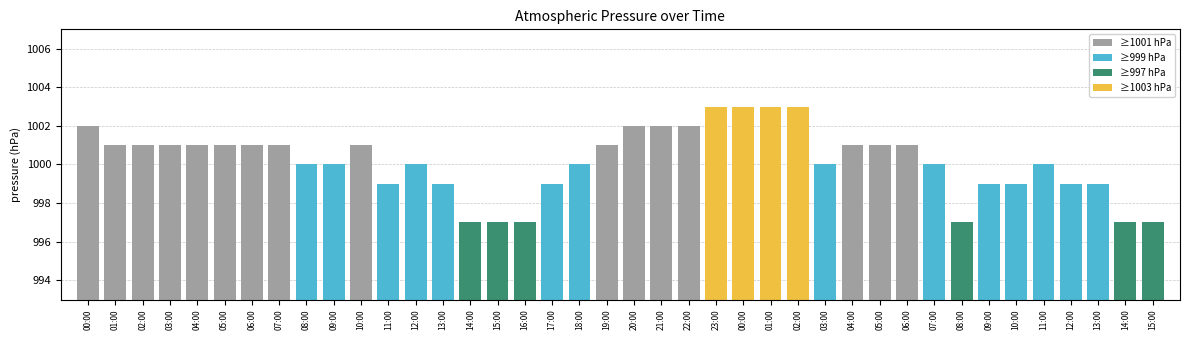

How many data points does each series have?

40